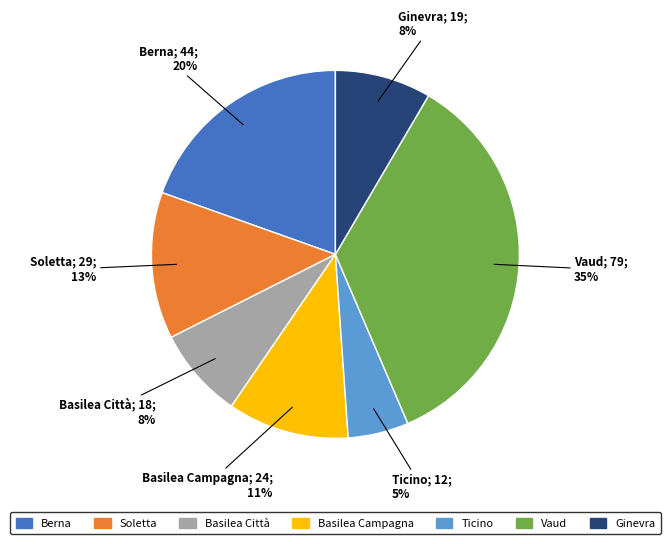

To the nearest percent, what is the difference between the largest and smallest slice percentages?

30%